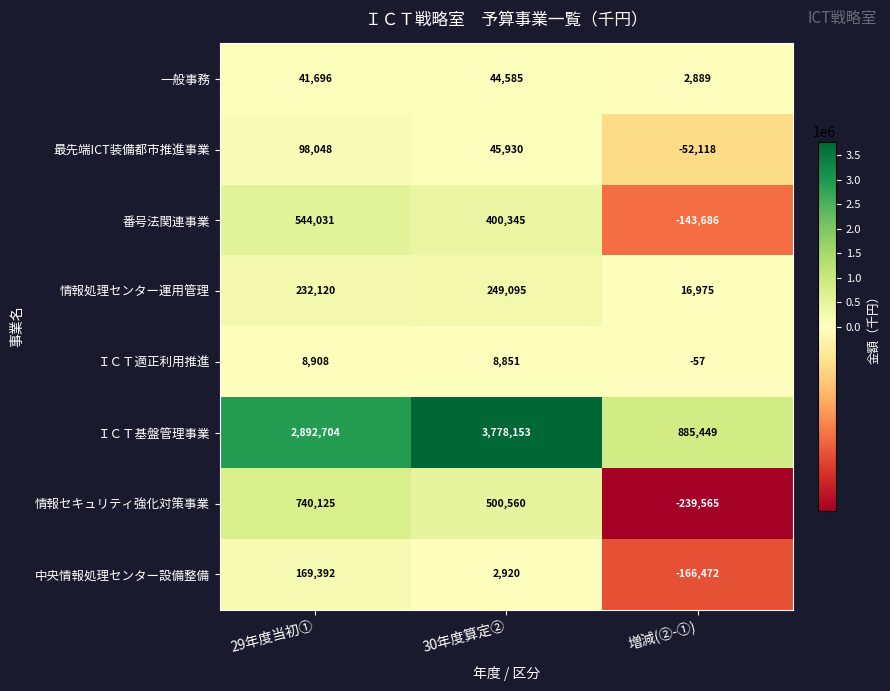

Which series has the largest total across all categories?

ＩＣＴ基盤管理事業